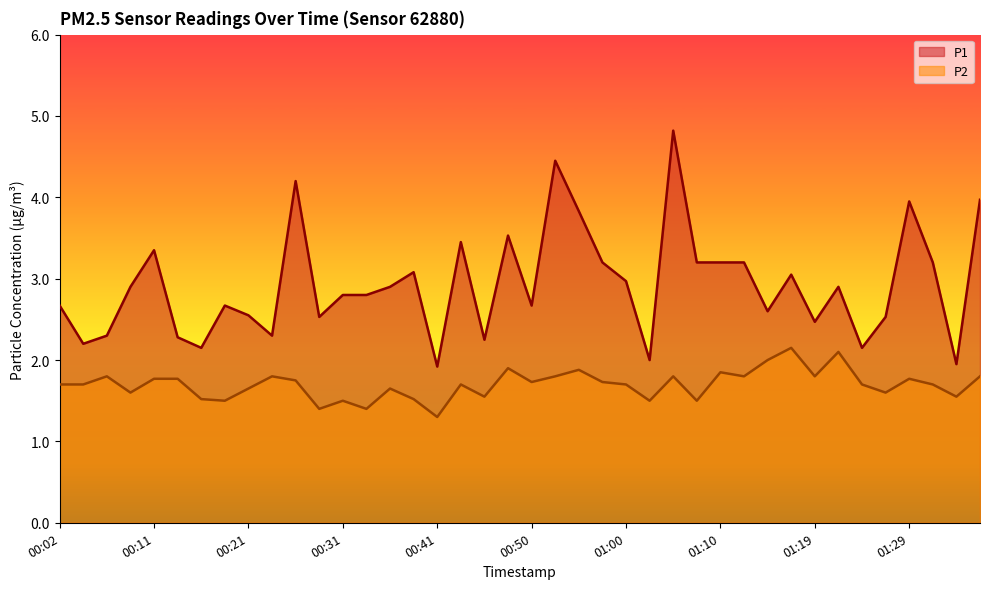

What is the difference between the P1 values at 00:21 and 01:34?

0.6